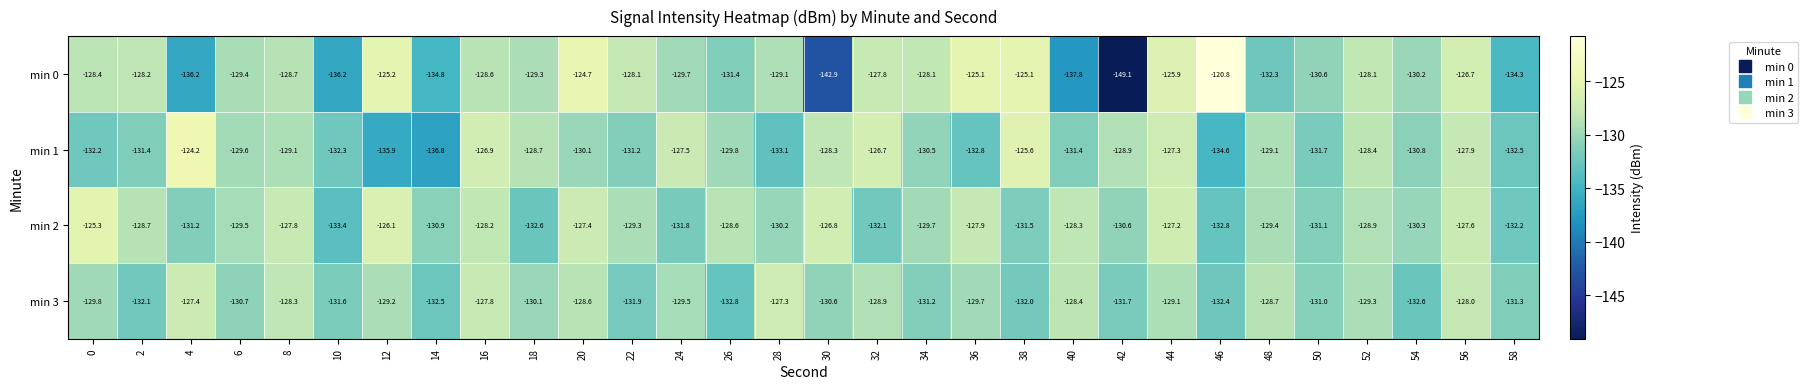

What is the approximate value of min 2 at 28?

-130.2